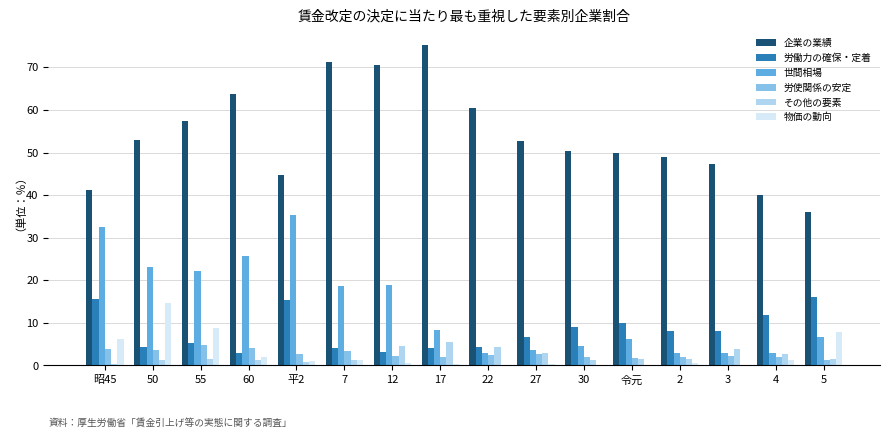

What is the sum of all 労使関係の安定 values?

43.1